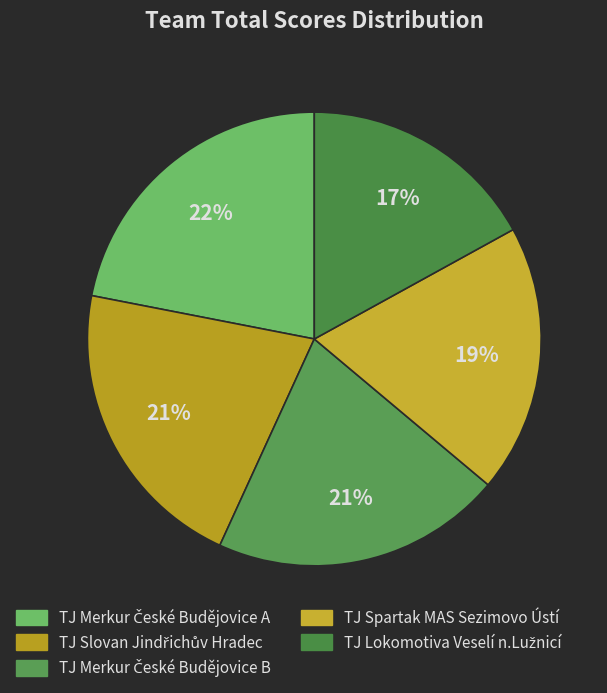

Is the sum of TJ Lokomotiva Veselí n.Lužnicí and TJ Merkur České Budějovice A greater than half?

No